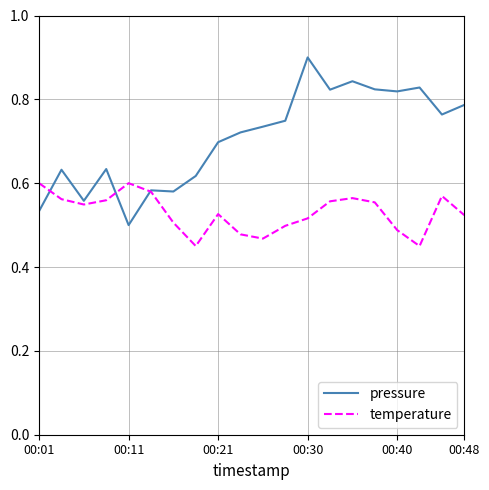

Rank the series by their average value, from lowest to highest.

temperature, pressure